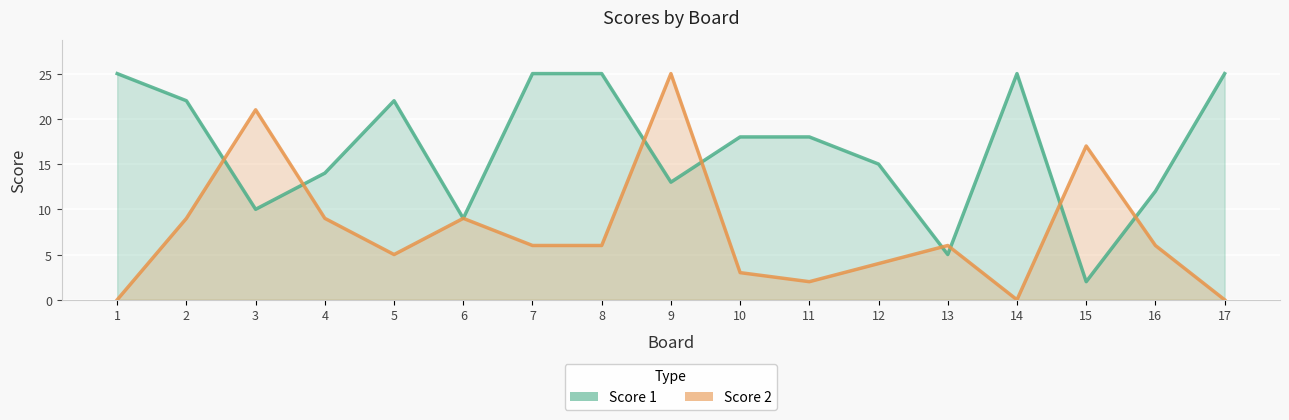

Where does the Score 2 series first go above 6?

2